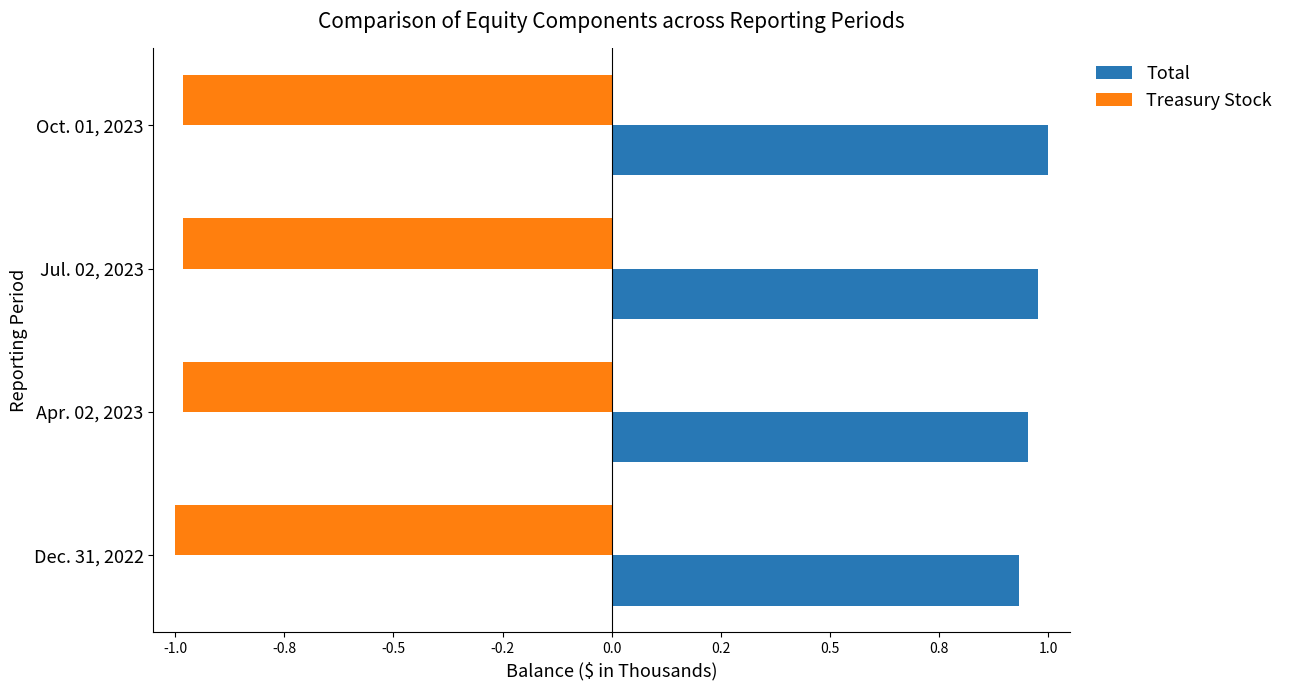

Rank the series by their average value, from highest to lowest.

Total, Treasury Stock